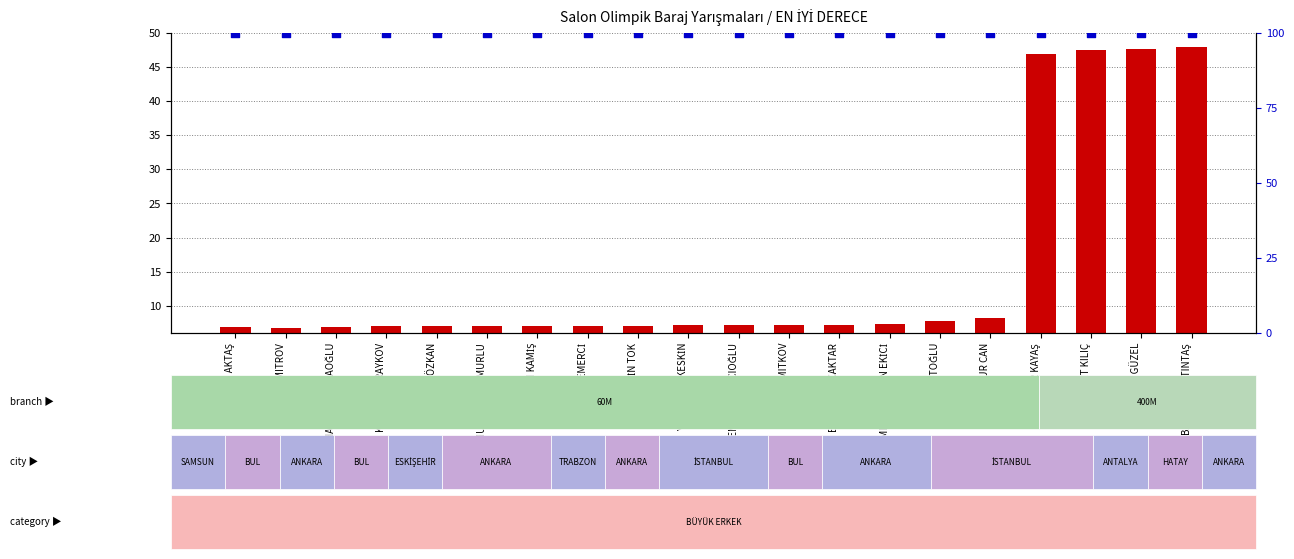

At how many categories does at least one series exceed 95?

20